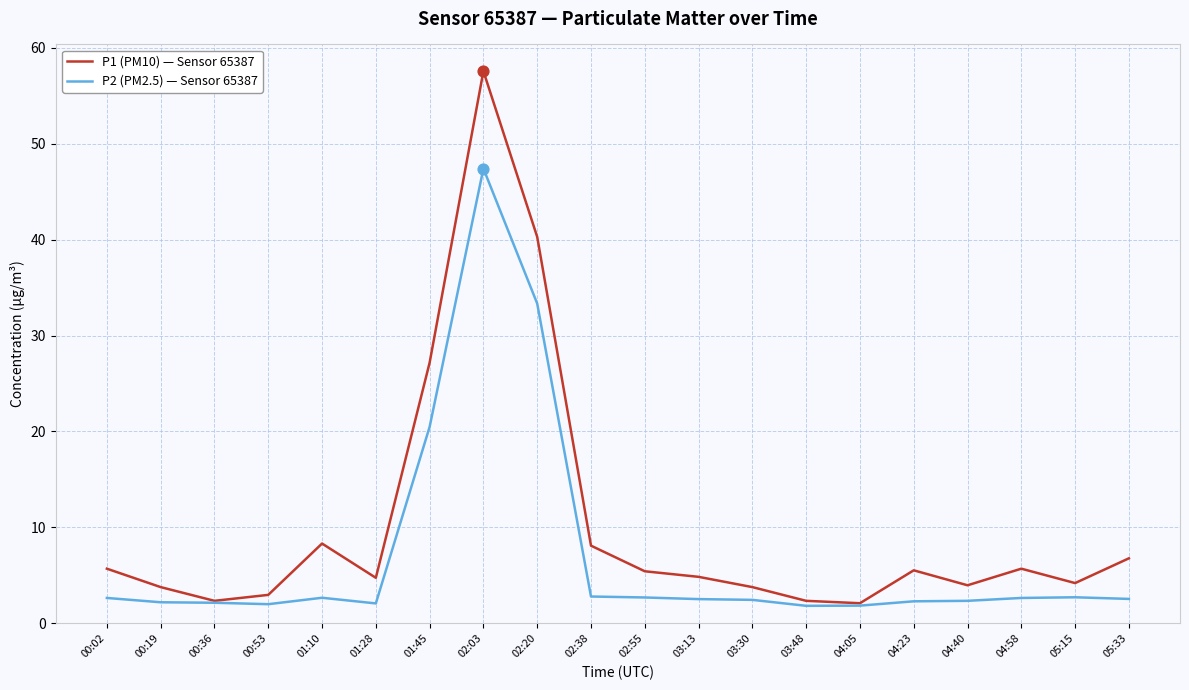

At which category is the sum across all series the highest?

02:03